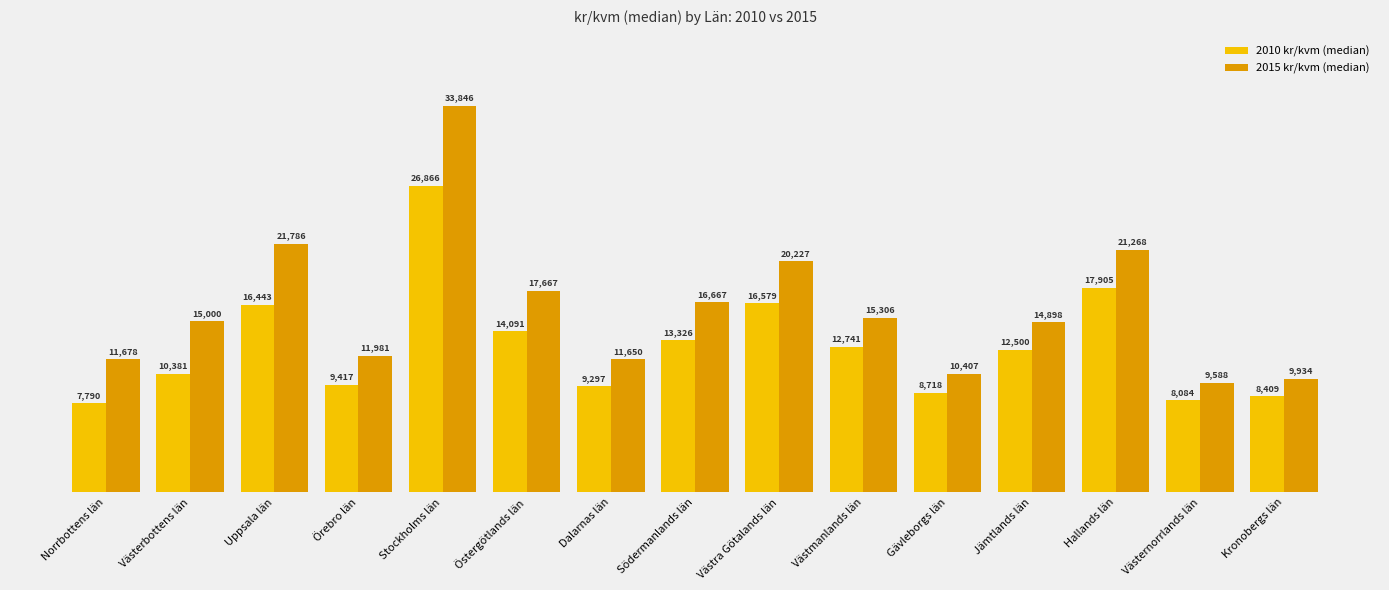

What is the label of the 14th bar from the right?

Västerbottens län